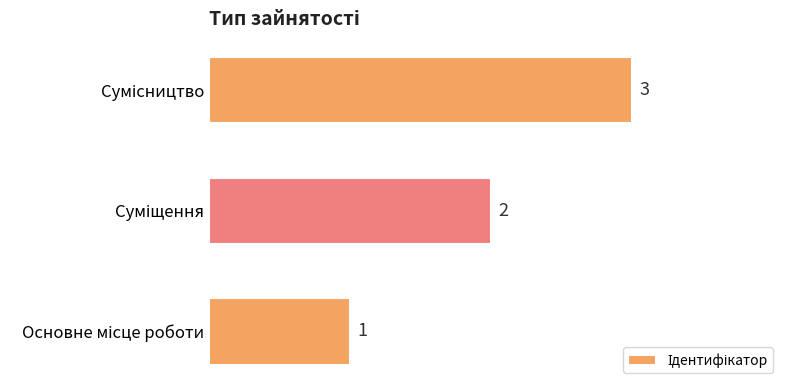

How many values are below 2?

1